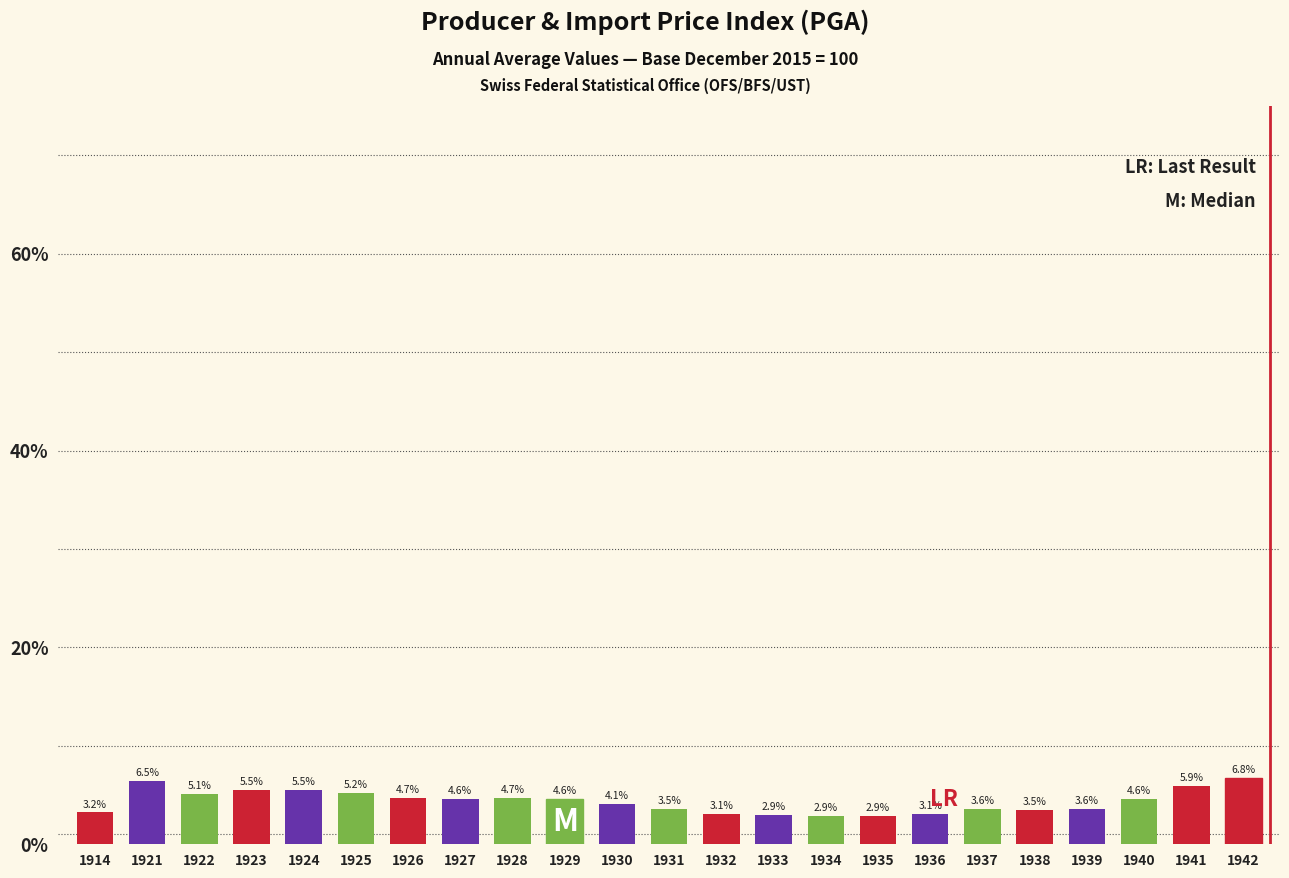

Reading right to left, extract all data points from this chart.

6.8	5.9	4.6	3.6	3.5	3.6	3.1	2.9	2.9	2.9	3.1	3.5	4.1	4.6	4.7	4.6	4.7	5.2	5.5	5.5	5.1	6.5	3.2